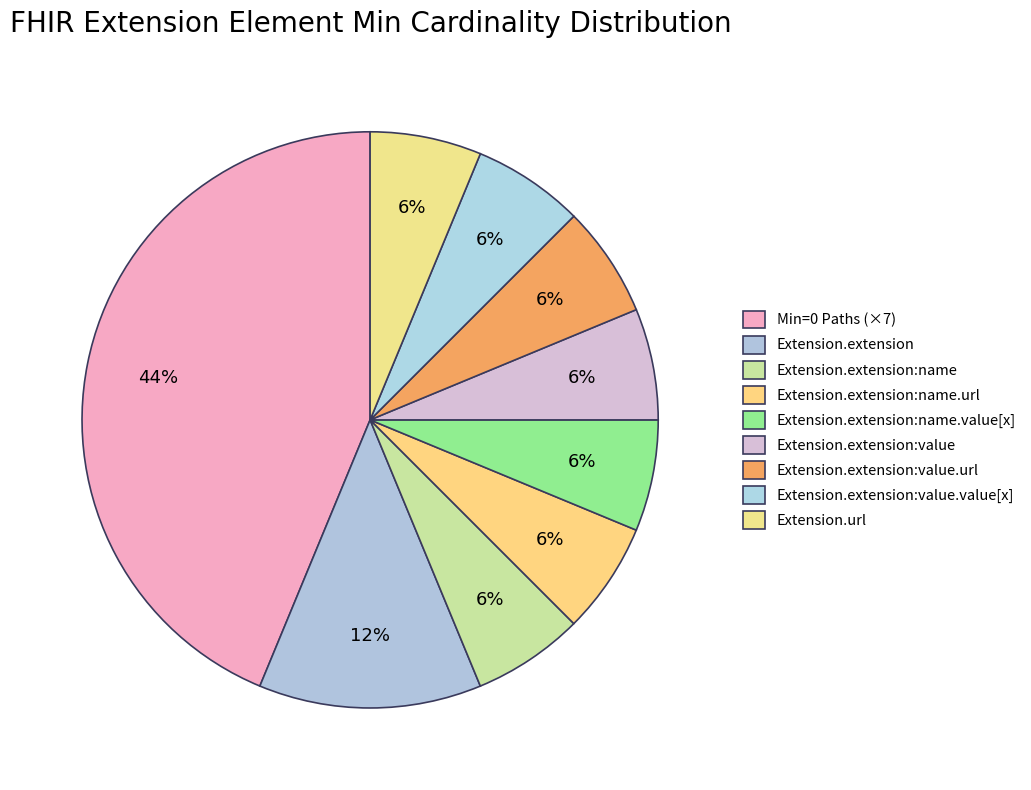

How many segments does this pie chart have?

9